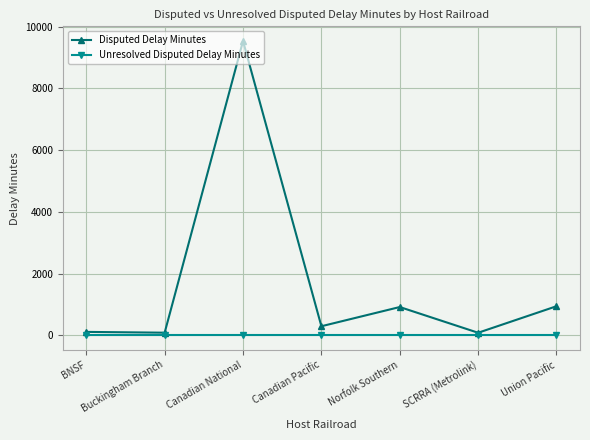

What is the spread (max minus min) of values at BNSF?

110